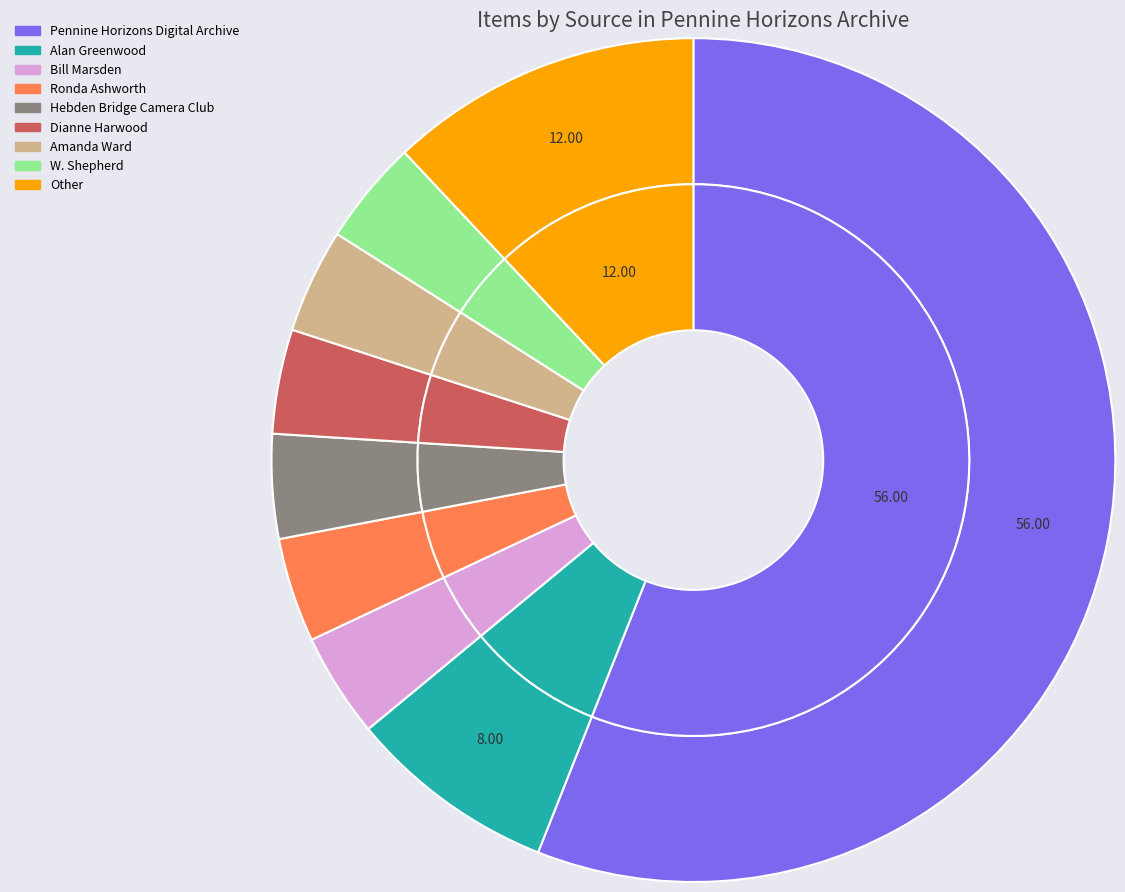

Which category has the biggest portion of the pie?

Pennine Horizons Digital Archive